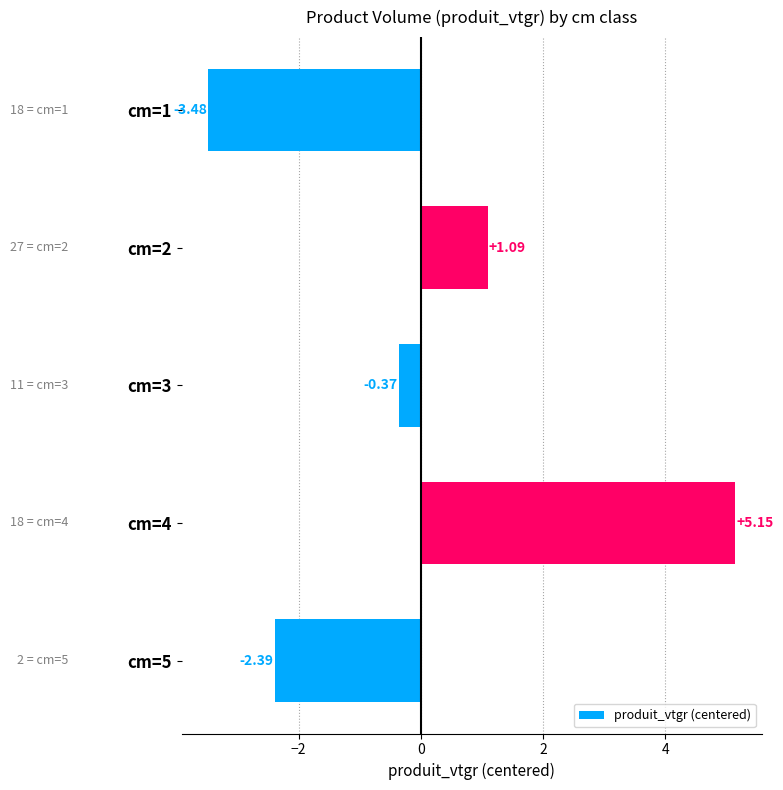

List the labels in order of value, largest first.

cm=4, cm=2, cm=3, cm=5, cm=1